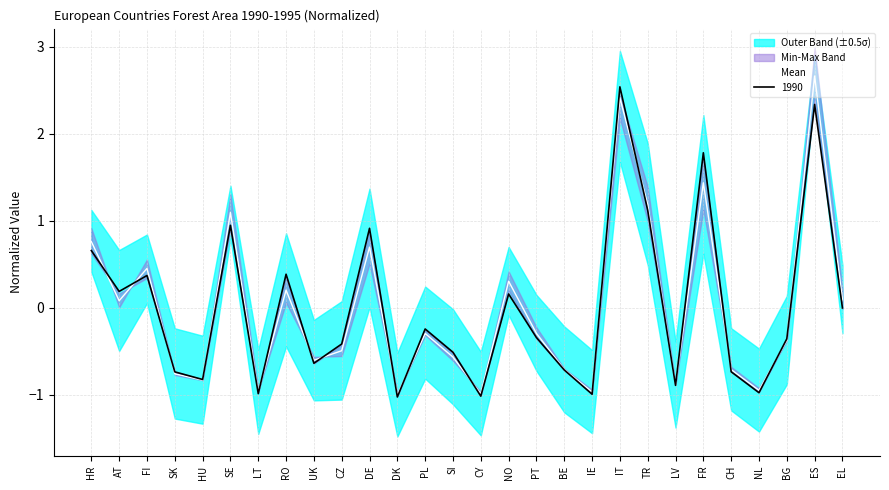

The value at FR is 1.4. True or false?

True